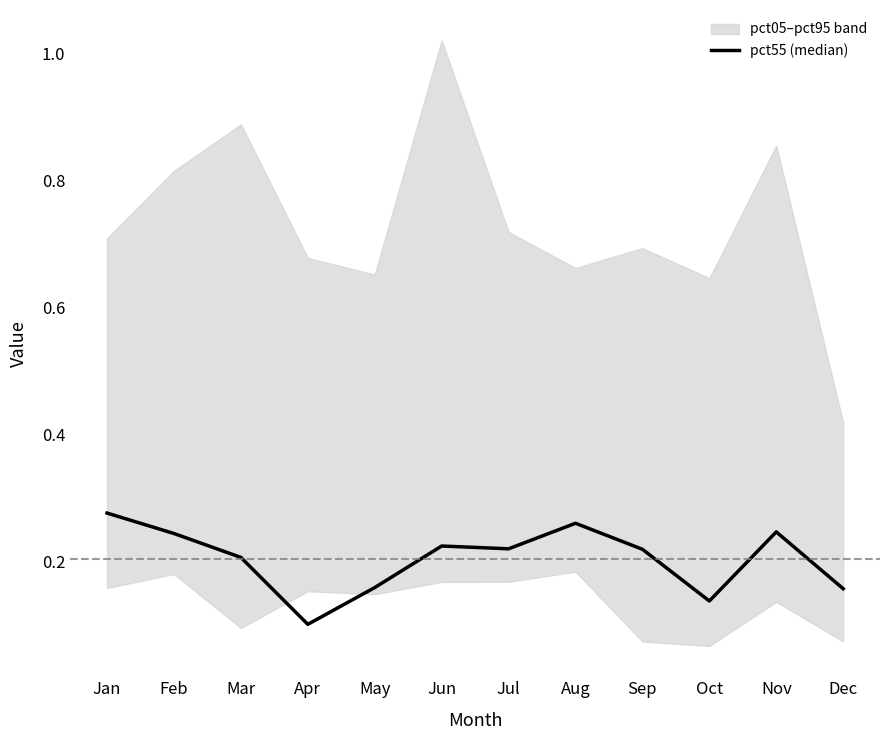

Between Apr and Feb, which is larger?

Feb